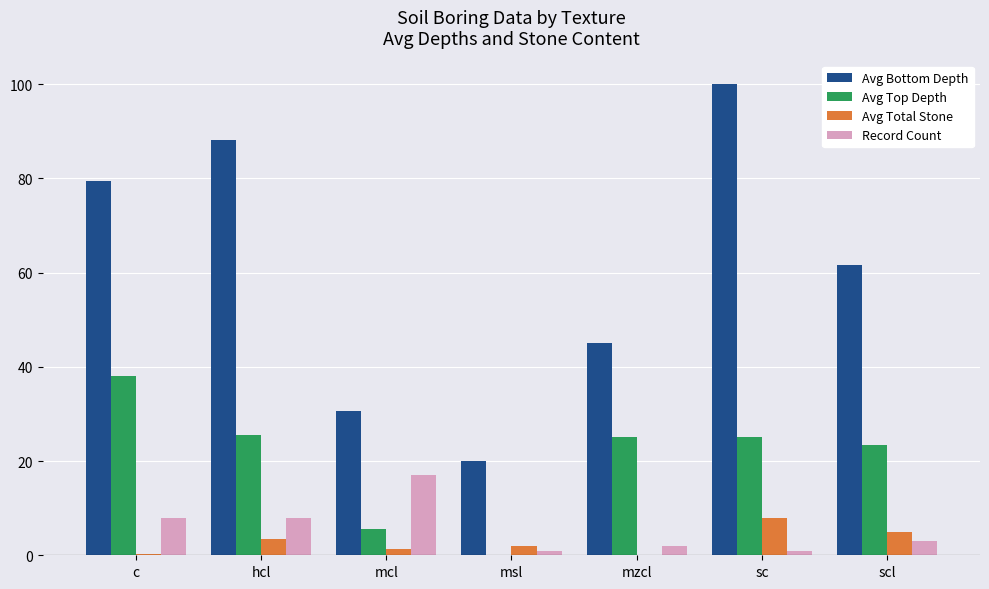

The value of Avg Top Depth at mcl is 5.6. True or false?

True